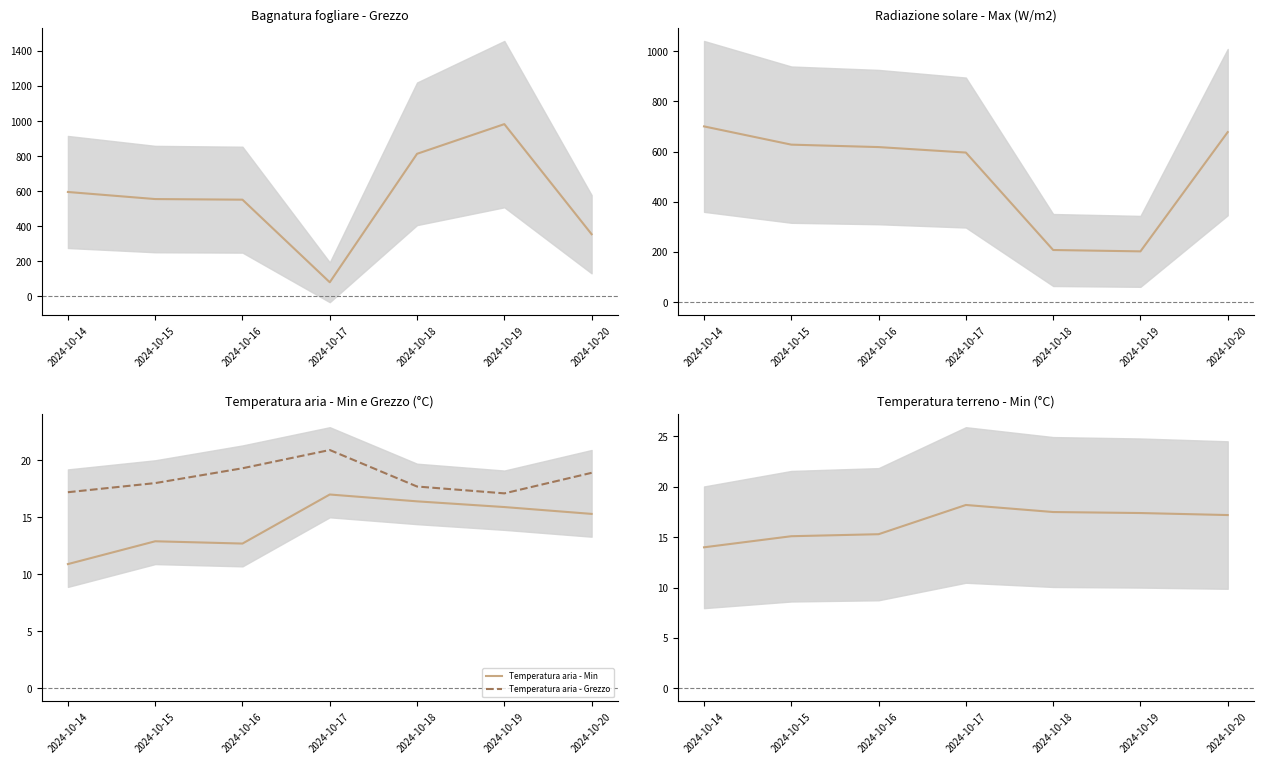

How many interior local peaks does the Bagnatura fogliare - Grezzo series have?

1